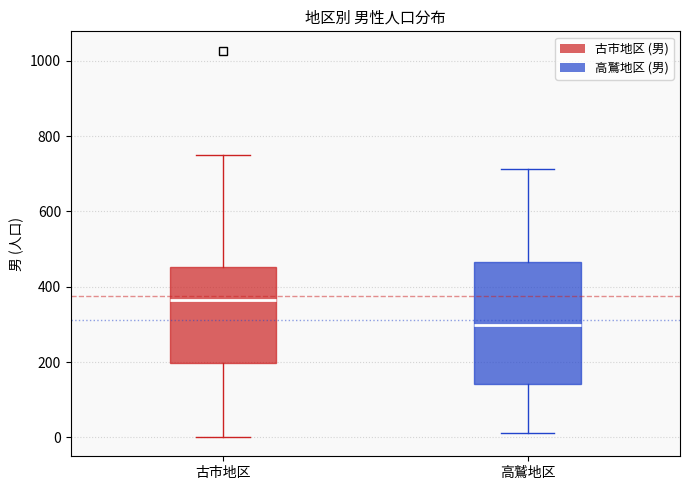

Which box is the tallest, from its lower edge to its upper edge?

高鷲地区